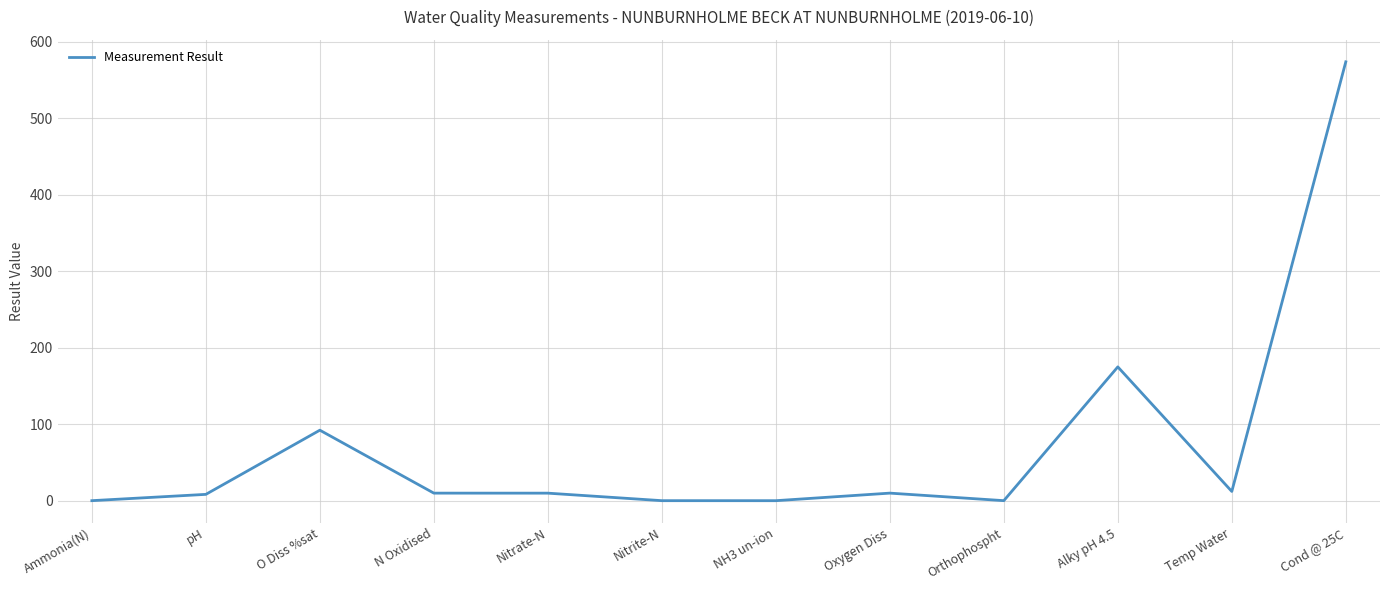

True or false: there are more than 0 points higher than both neighbors.

True